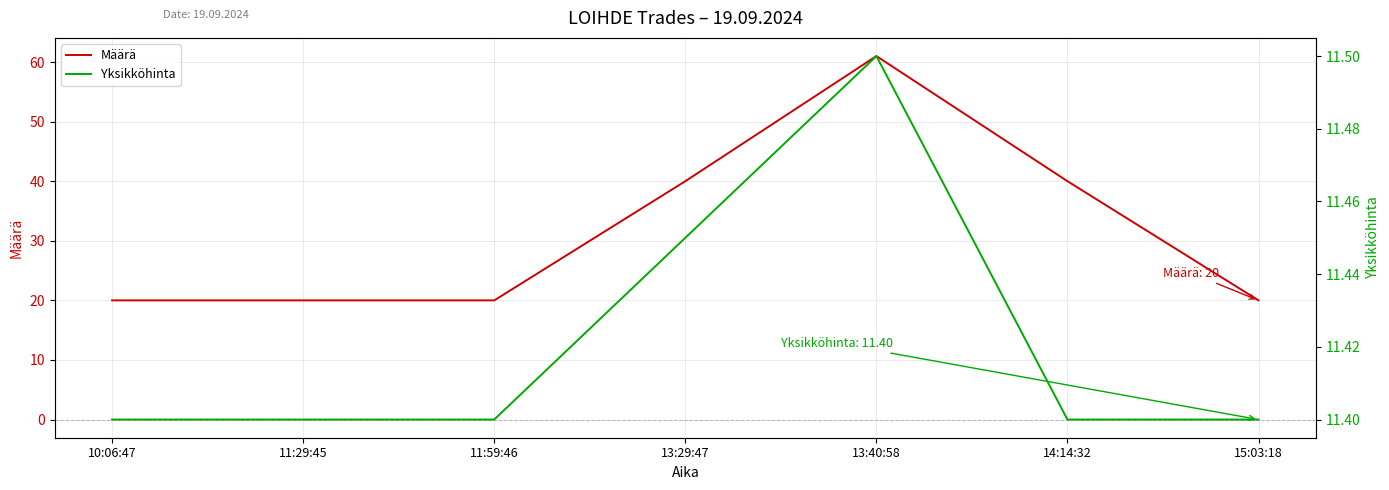

Where is the first local maximum for Määrä?

13:40:58